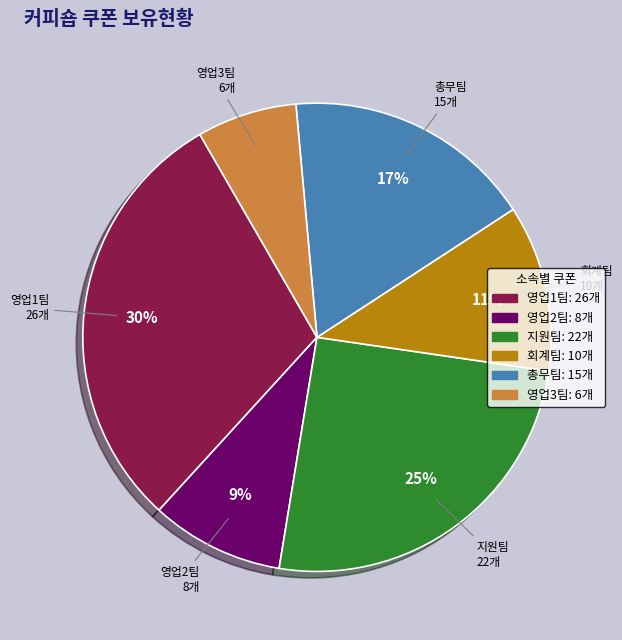

Is it true that 회계팀 is 1% of the pie?

False